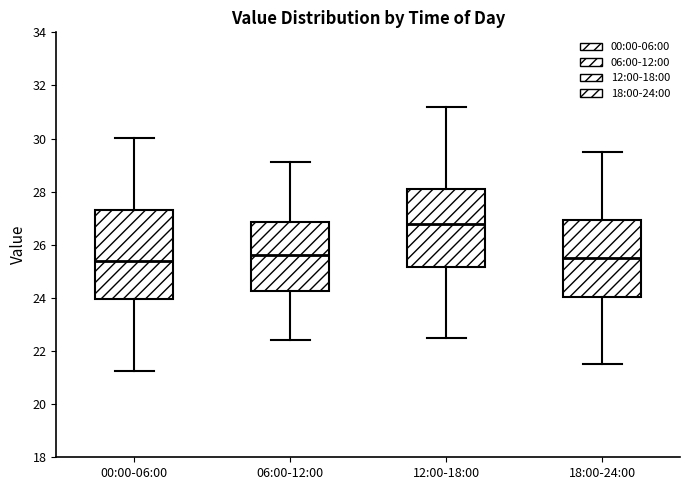

Reading left to right, transcribe this box plot: for each box, give where its median line is, the range the box spans, and where its two whiskers end, as read against the y-axis. The values are not printed on the chart, so give them approximately, as read against the axis.

00:00-06:00: median 25.4, box 24.0 to 27.4, whiskers 21.2 to 30.0
06:00-12:00: median 25.6, box 24.2 to 26.8, whiskers 22.4 to 29.2
12:00-18:00: median 26.8, box 25.2 to 28.2, whiskers 22.6 to 31.2
18:00-24:00: median 25.6, box 24.0 to 27.0, whiskers 21.6 to 29.6